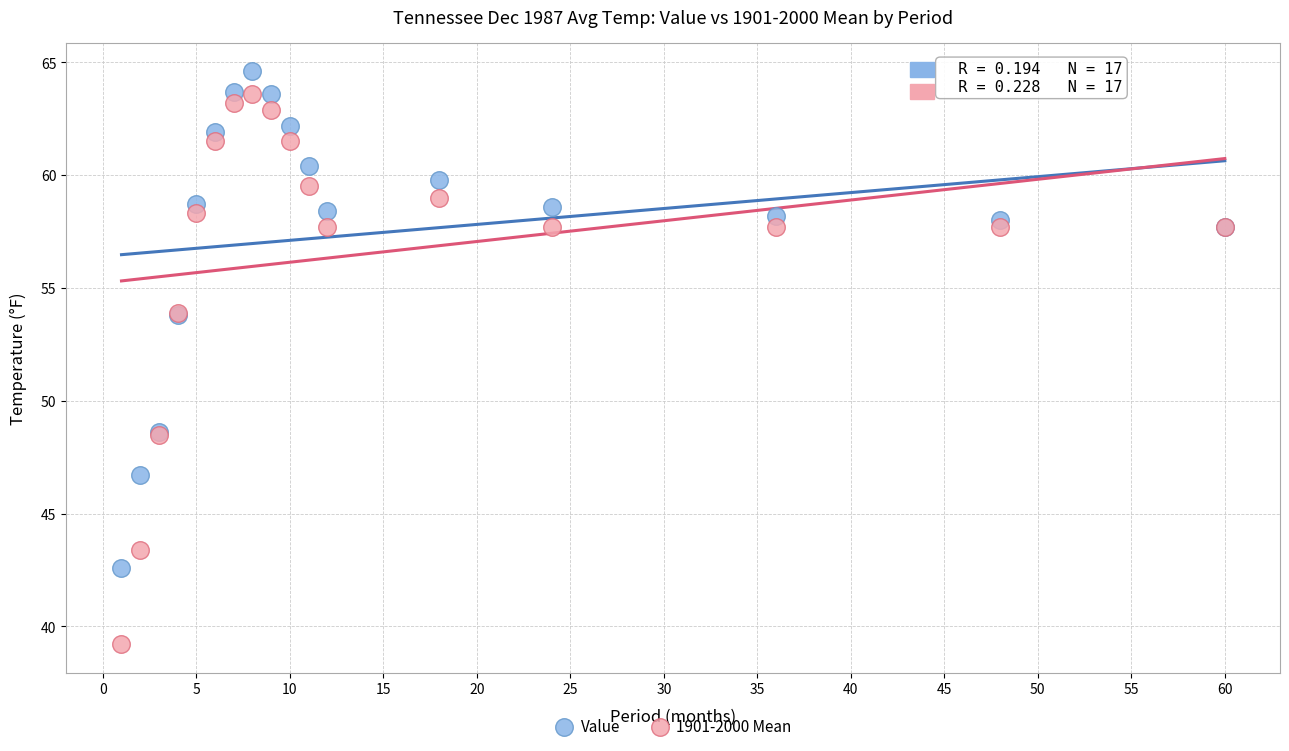

Which series contains the lowest Y value?

1901-2000 Mean